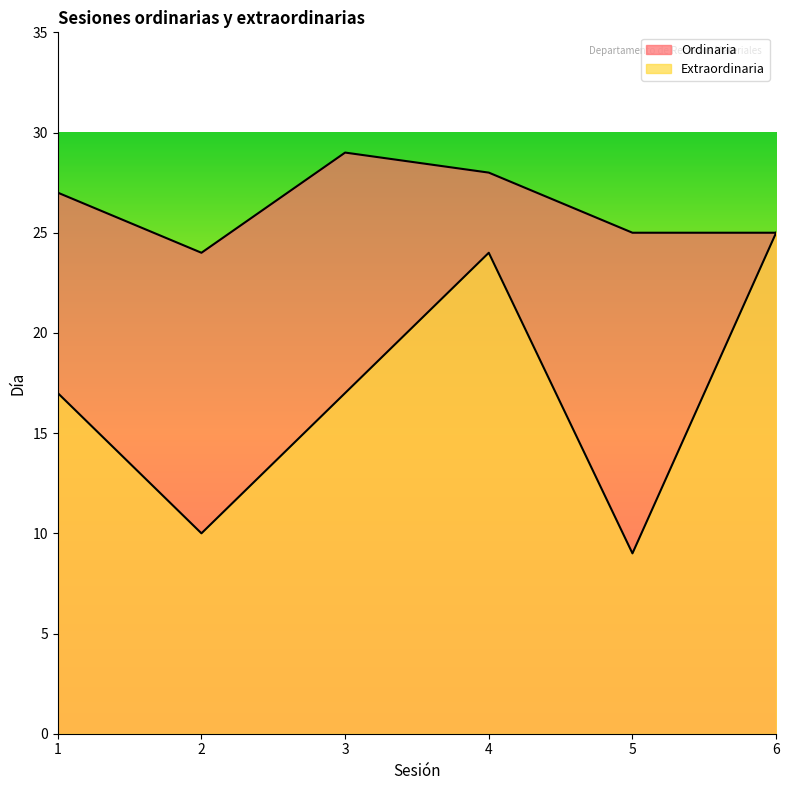

At which category is the sum across all series the highest?

4